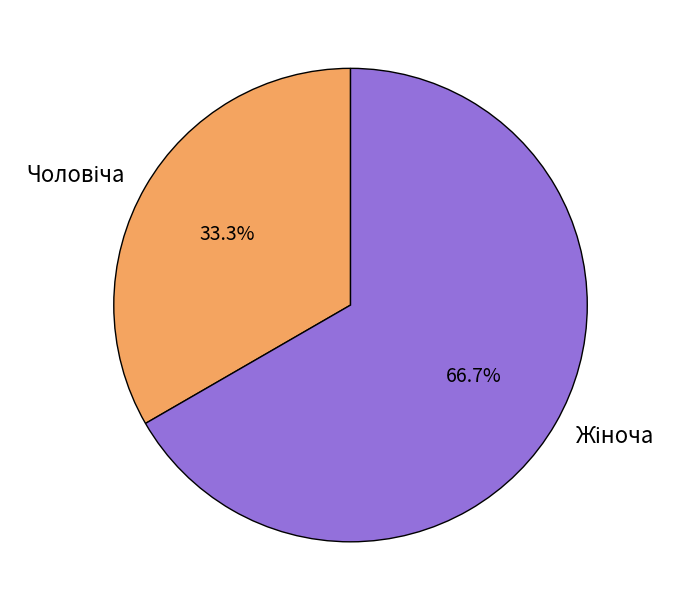

Is there any slice that represents more than half of the pie?

Yes